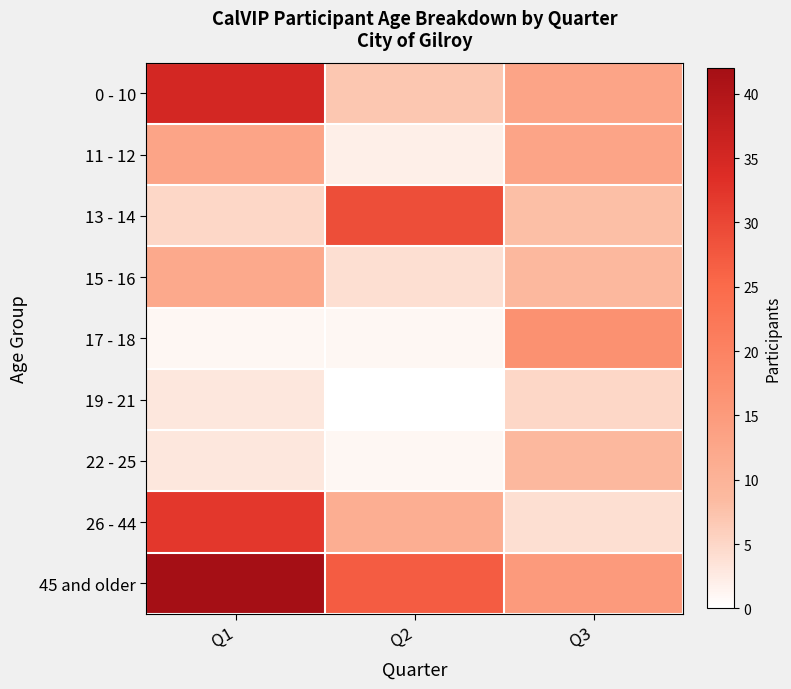

What is the difference between the highest and lowest values at Q1?

41